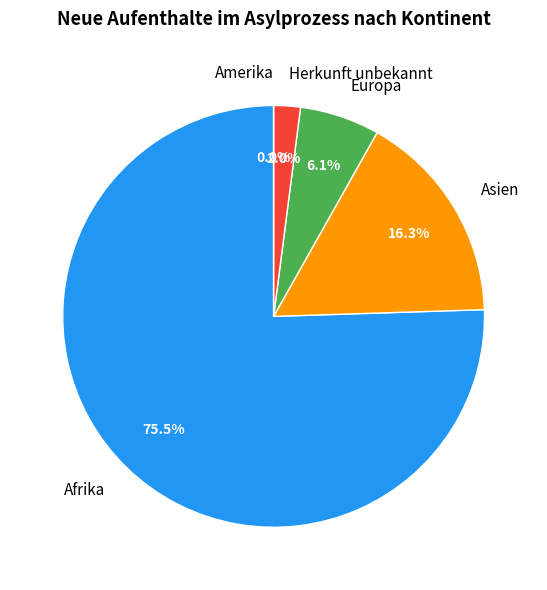

Which category has the smallest portion of the pie?

Amerika